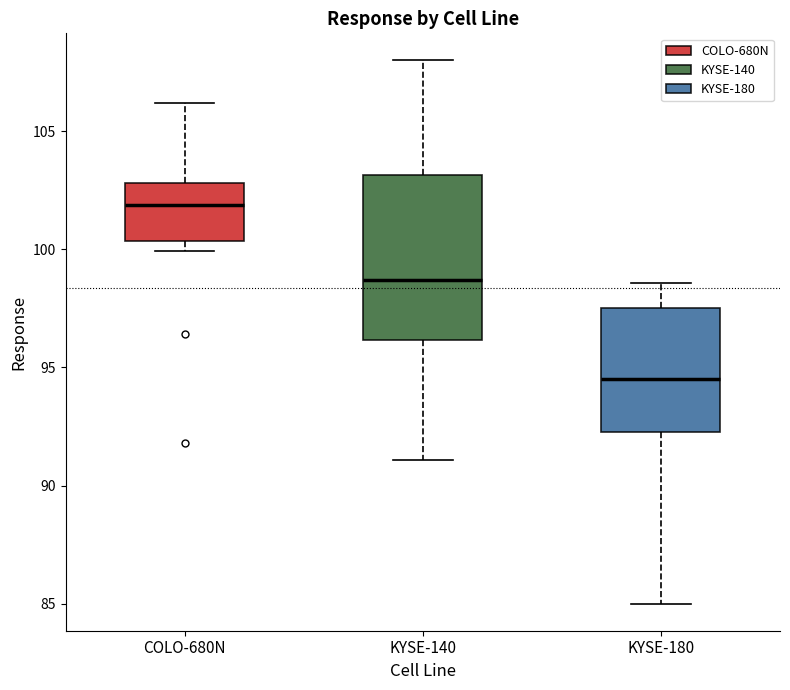

Reading left to right, read every box against the y-axis: the position of its median line, the range the box covers, and the ends of its whiskers. The values are not printed on the chart, so give them approximately, as read against the axis.

COLO-680N: median 102.0, box 100.5 to 103.0, whiskers 100.0 to 106.0
KYSE-140: median 98.5, box 96.0 to 103.0, whiskers 91.0 to 108.0
KYSE-180: median 94.5, box 92.0 to 97.5, whiskers 85.0 to 98.5